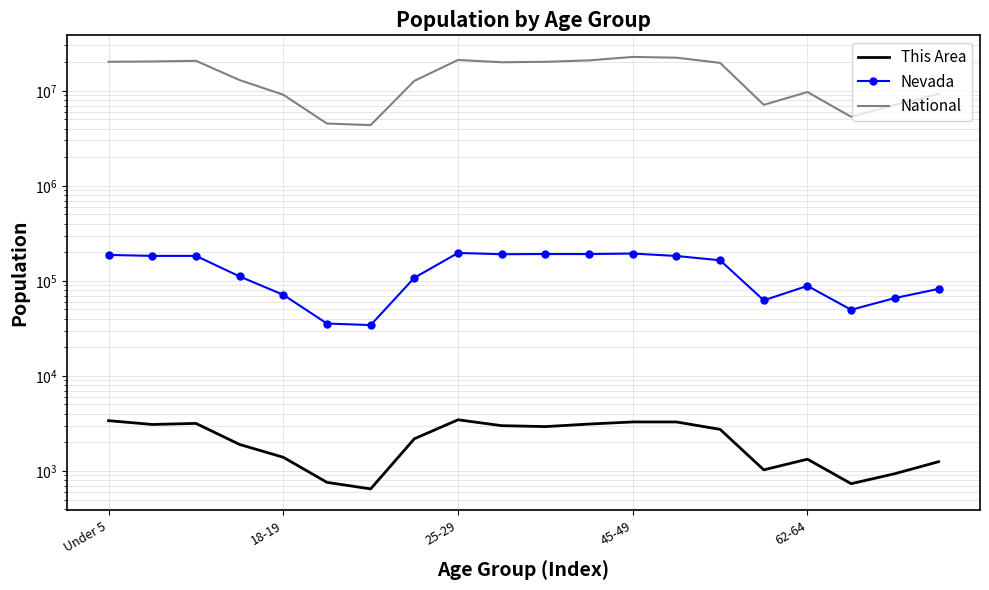

How many data points in This Area are less than 2738?

10